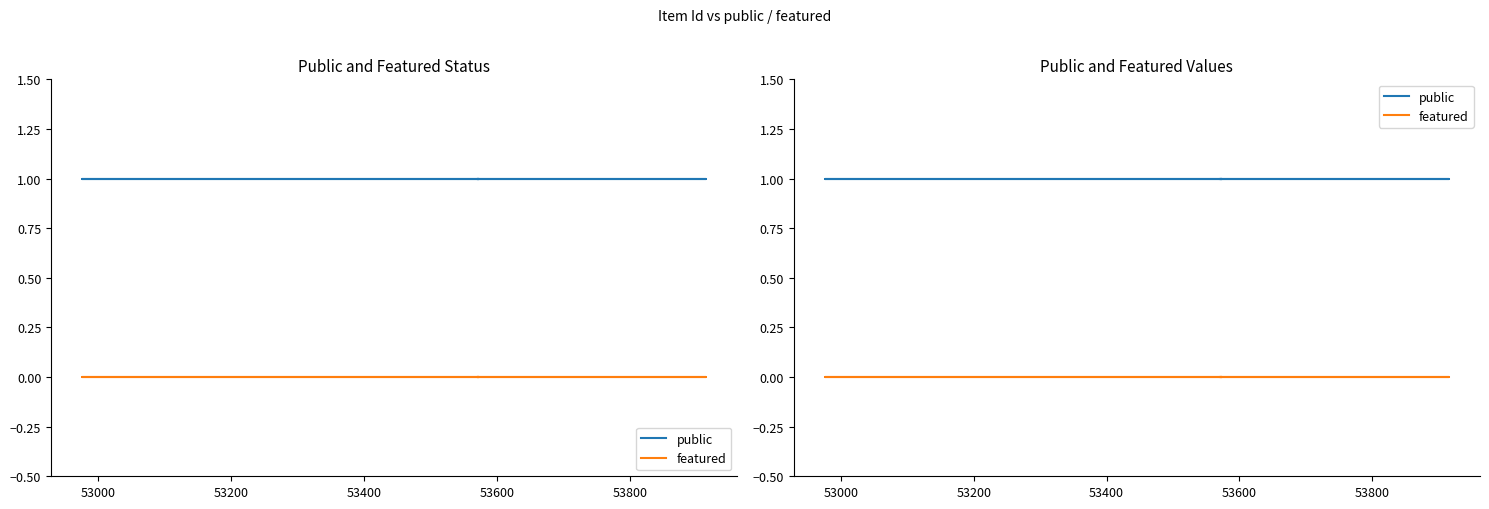

Between 53000 and 53400, which series saw the biggest shift?

public